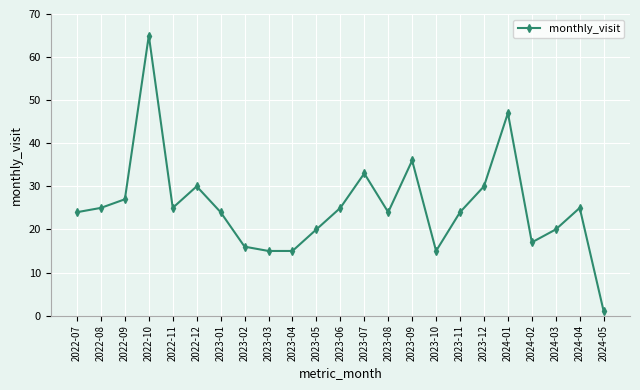

How many data points does each series have?

23